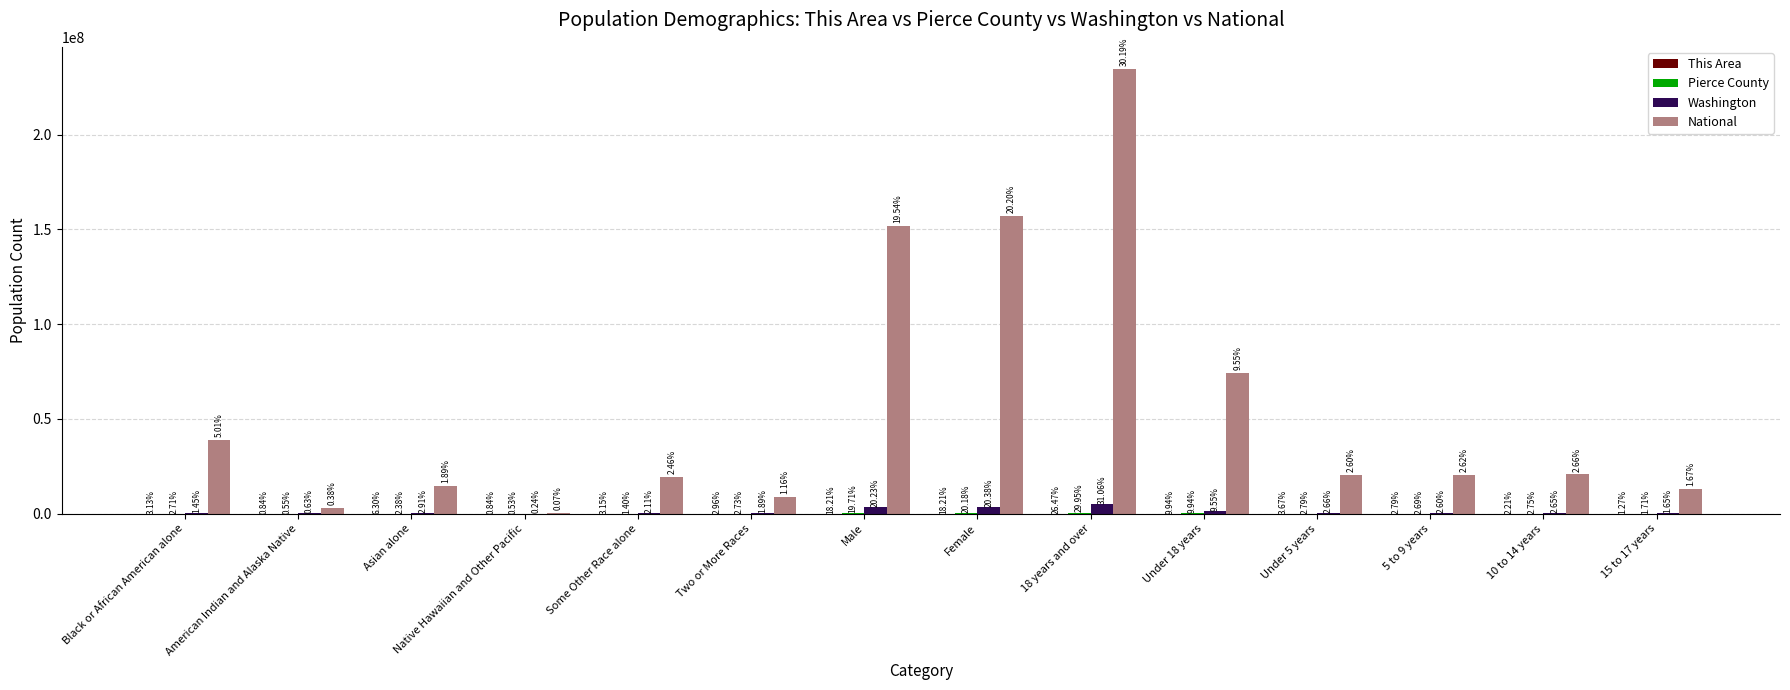

Are the bars grouped side by side (vs. stacked)?

Yes